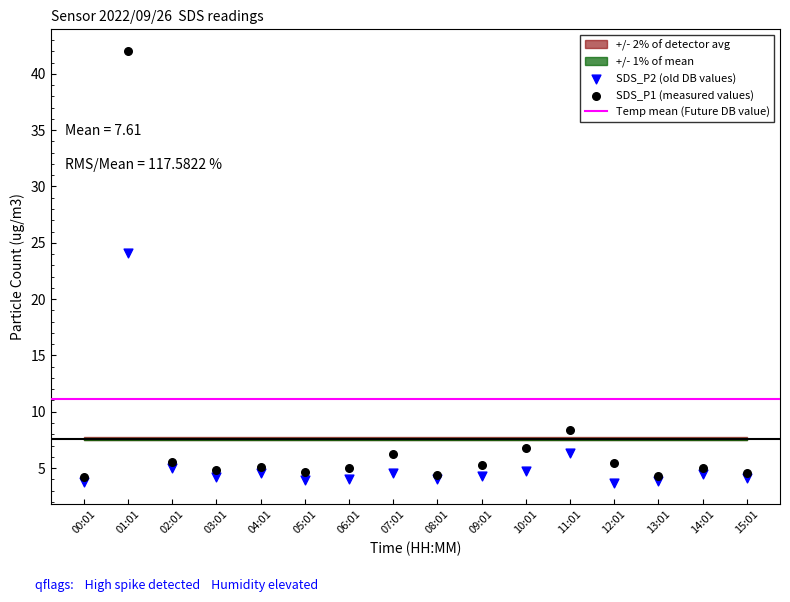

Across all series, what Y value is closest to 22?

24.1